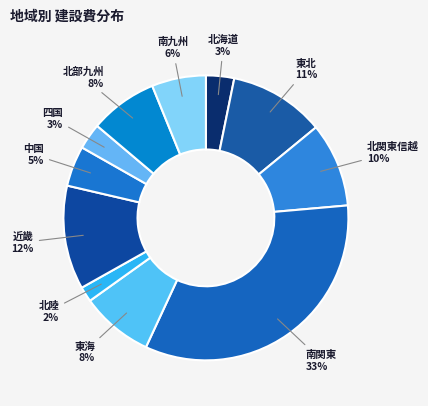

Does 四国 account for over 50% of the chart?

No